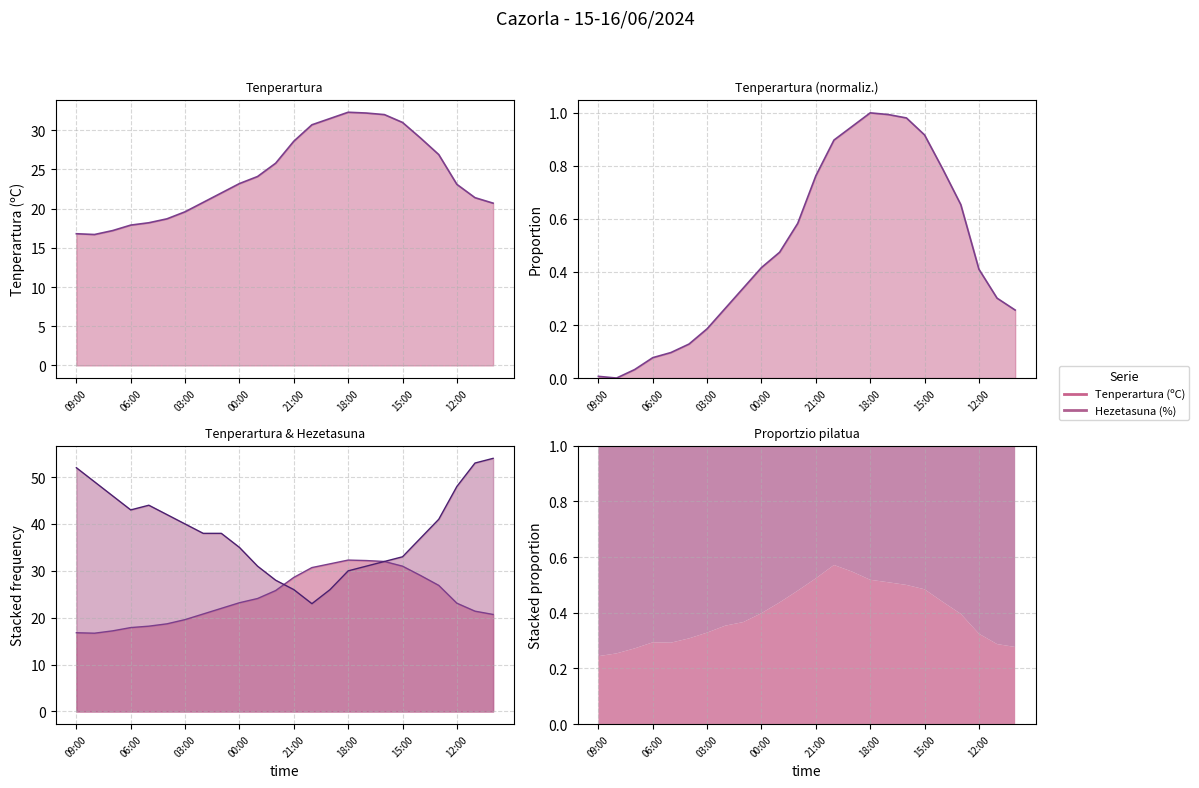

True or false: Tenperartura (norm) line and Tenperartura (ºC) line cross at least once.

False